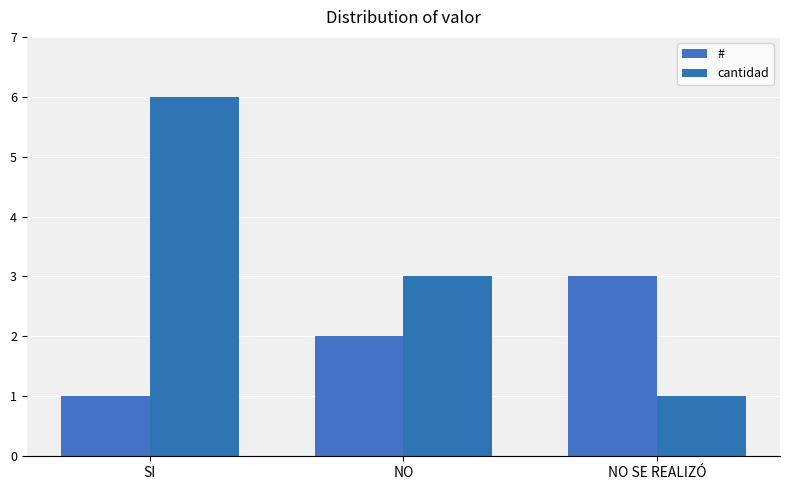

Is the value of cantidad at SI greater than the value of # at SI?

Yes